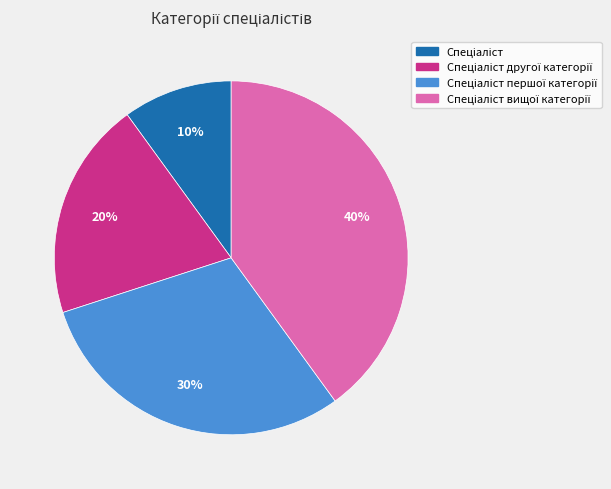

To the nearest percent, what is the average slice percentage?

25%